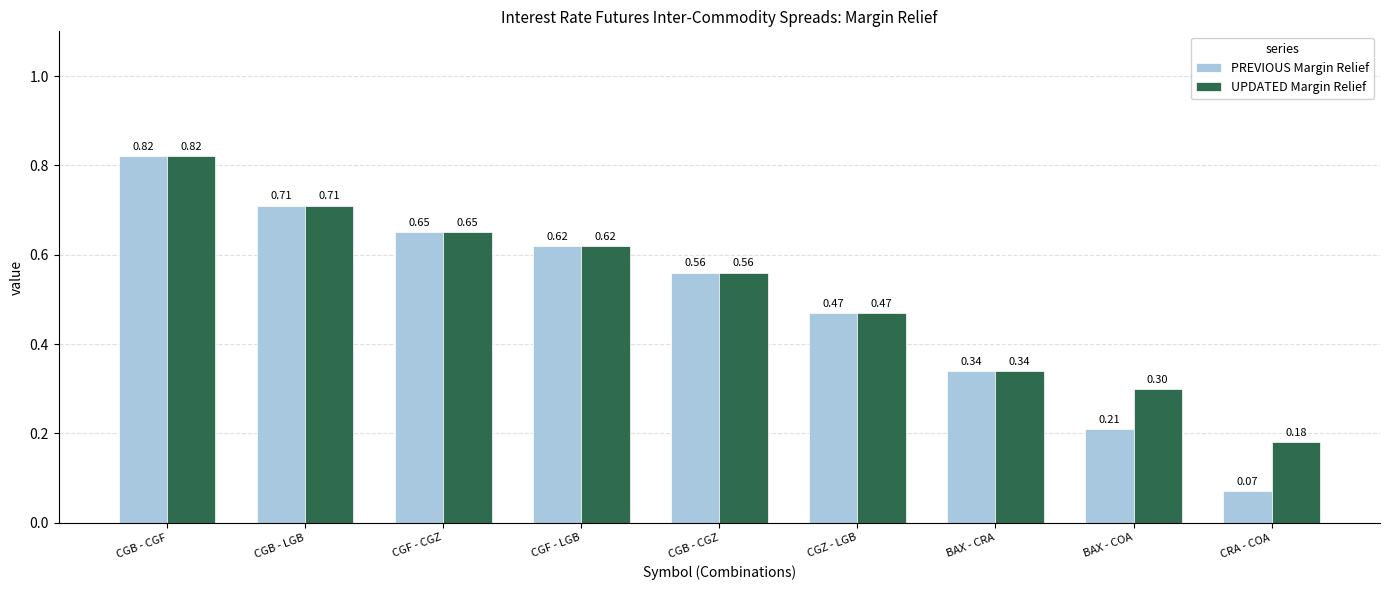

Rank the categories by PREVIOUS Margin Relief value from highest to lowest.

CGB - CGF, CGB - LGB, CGF - CGZ, CGF - LGB, CGB - CGZ, CGZ - LGB, BAX - CRA, BAX - COA, CRA - COA